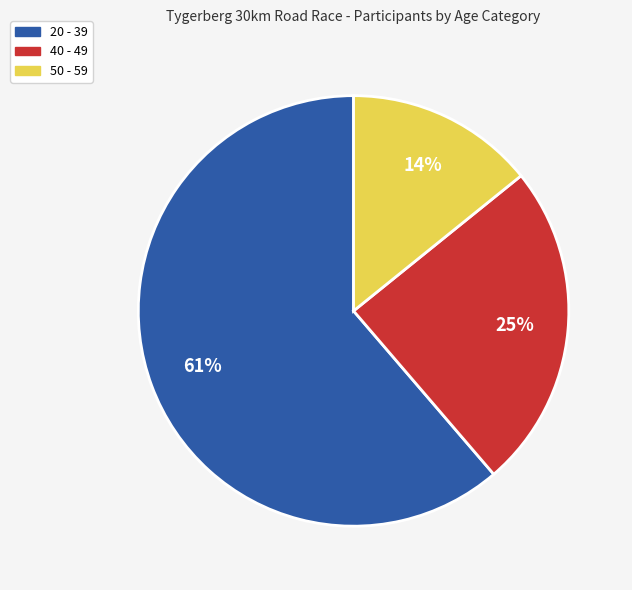

True or false: 20 - 39 accounts for 61% of the total.

True